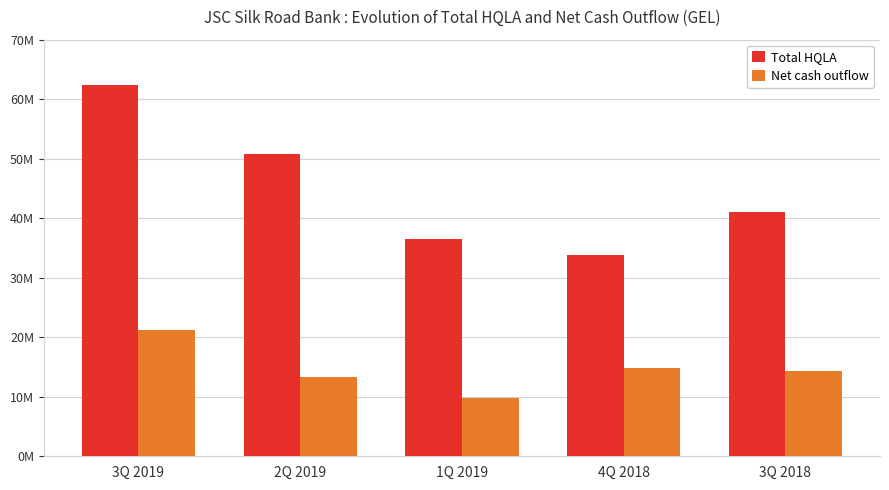

Are the bars horizontal?

No